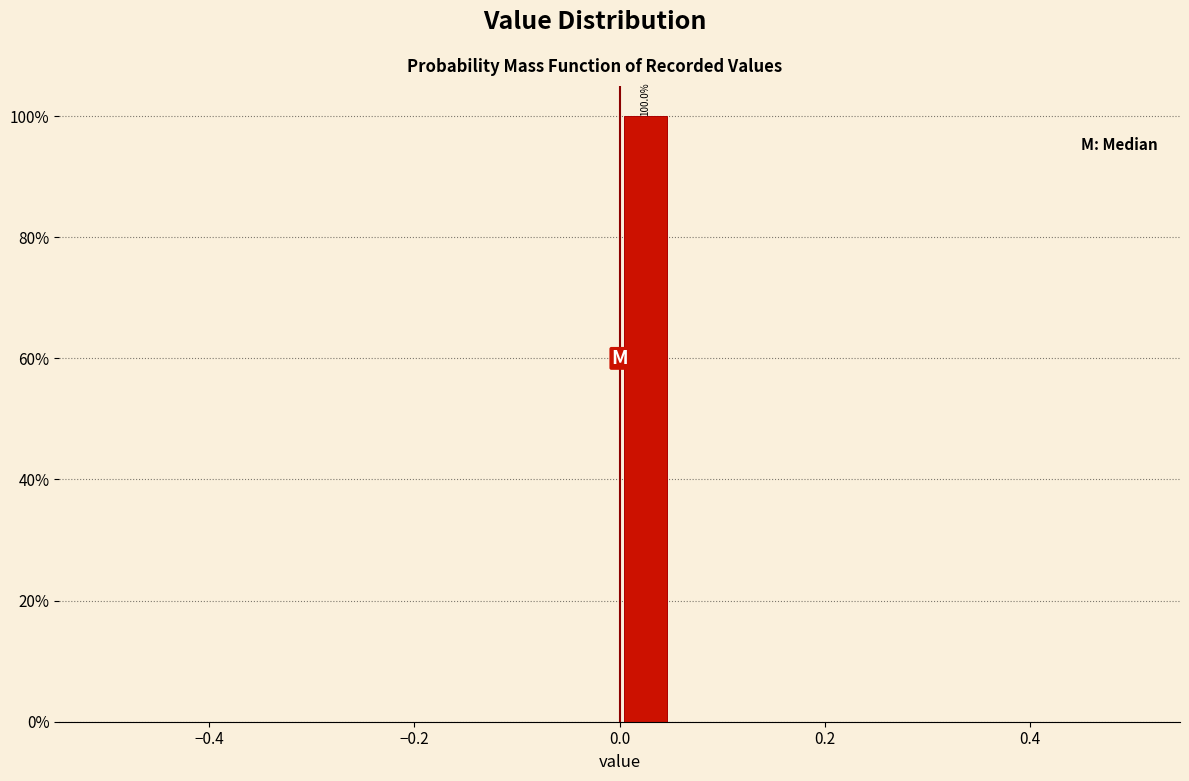

Read against the x-axis, roughly where is the centre of the tallest bar?

0.02